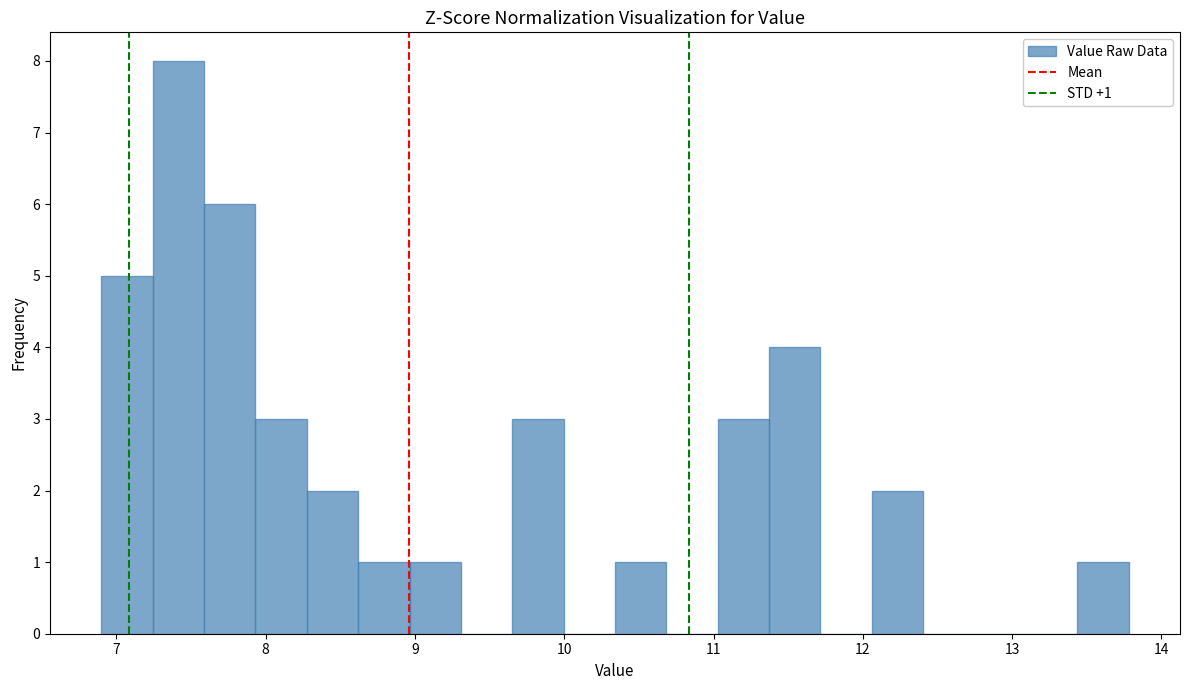

Read against the x-axis, roughly where is the centre of the tallest bar?

7.4